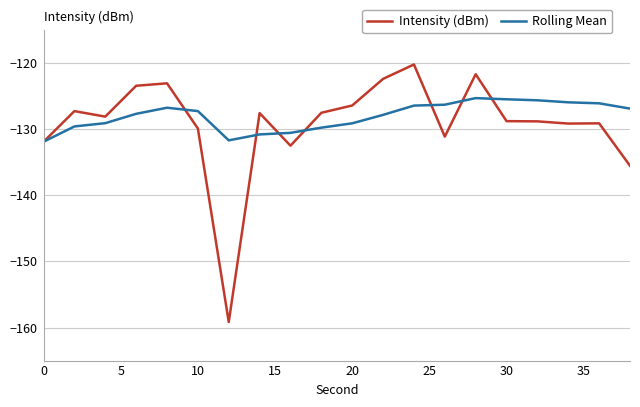

Which series has the largest range (max minus min)?

Intensity (dBm)